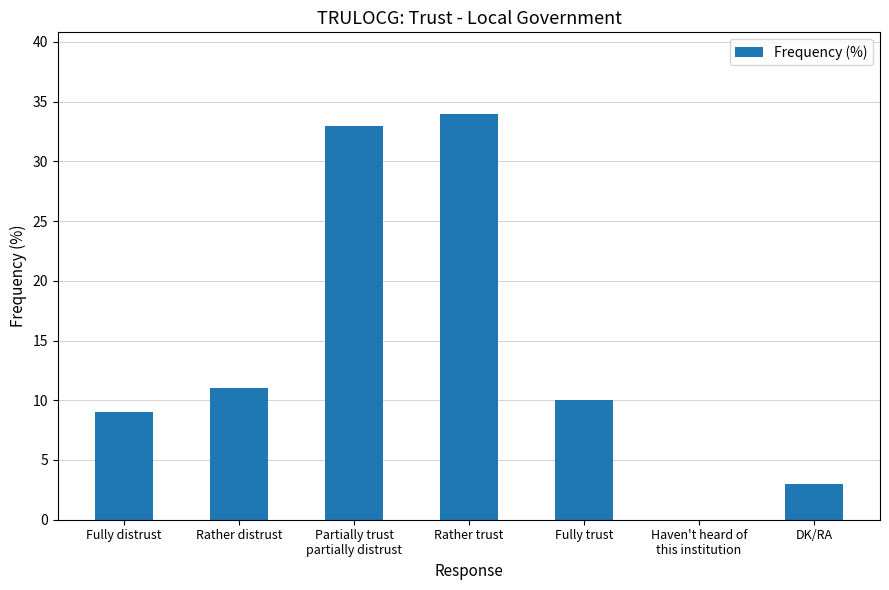

What is the maximum value shown in the chart?

34